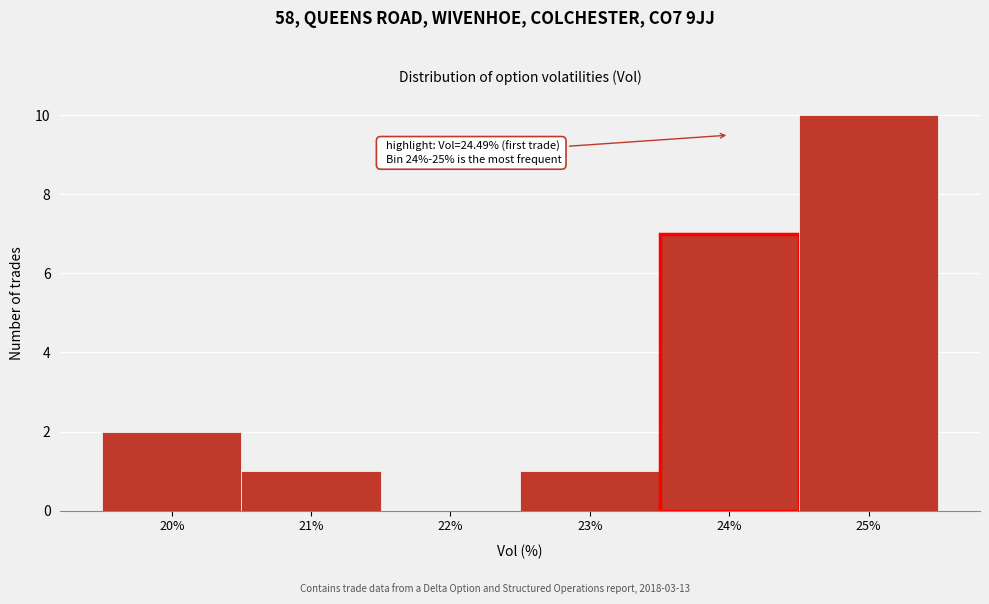

Which range on the x-axis has the tallest bar?

24.5 to 25.5